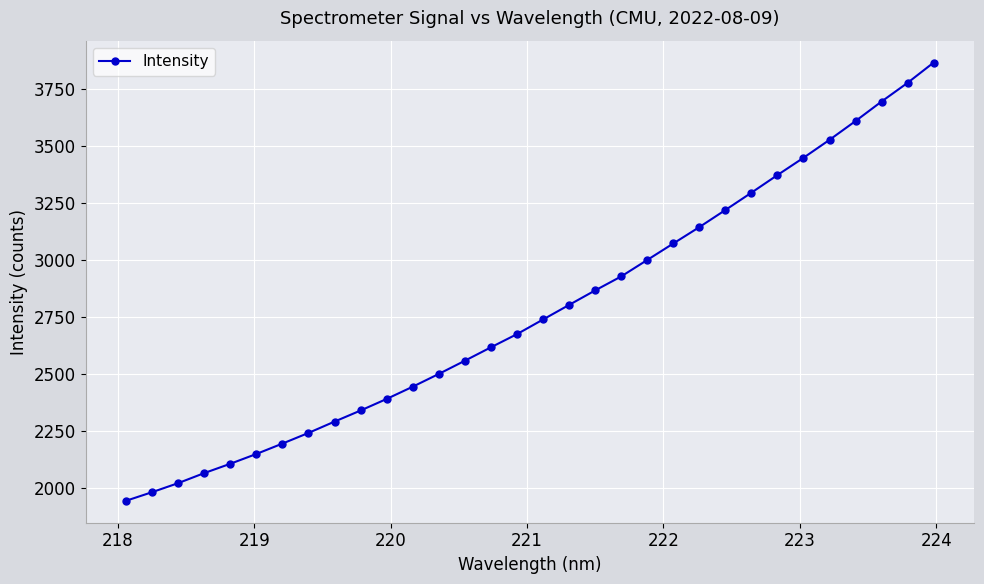

What is the value of the 15th point from the left?

2617.6